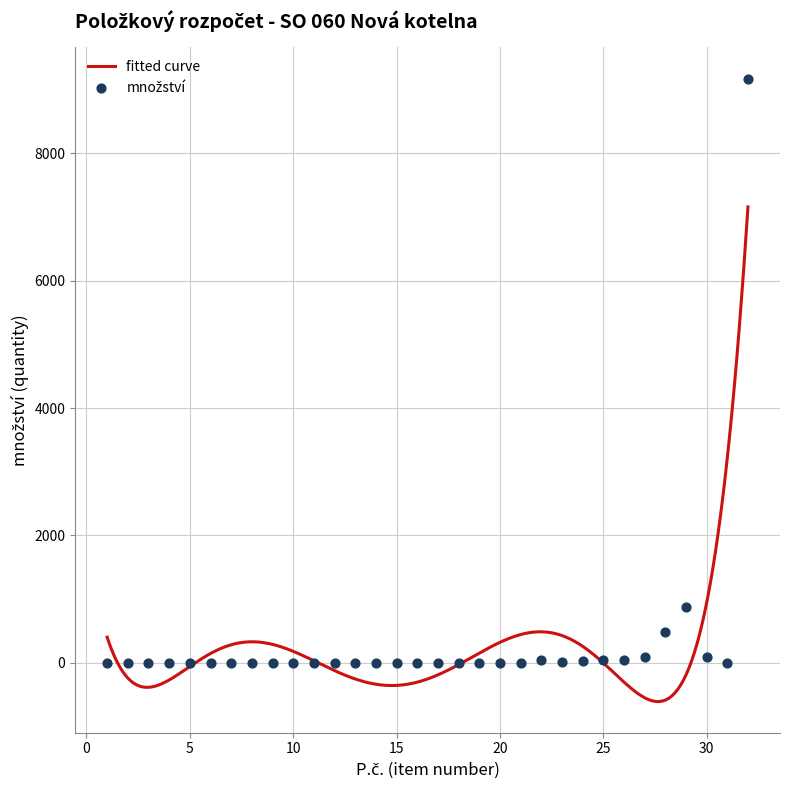

Approximately how many times larger is the value at 6 compared to 19?

0.6